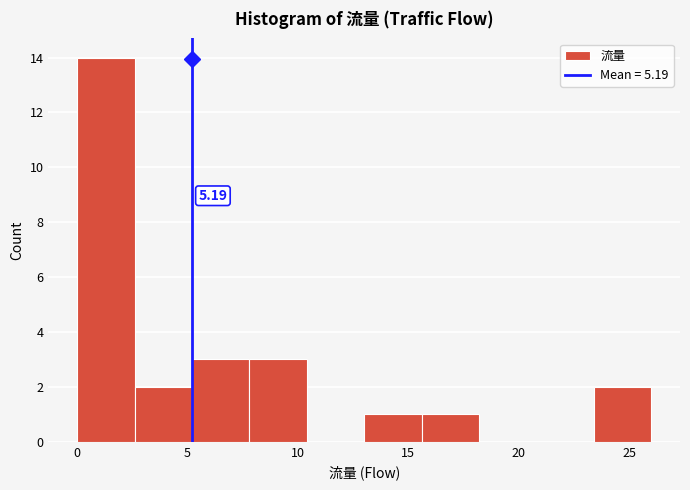

Which range on the x-axis has the tallest bar?

0.0 to 2.6